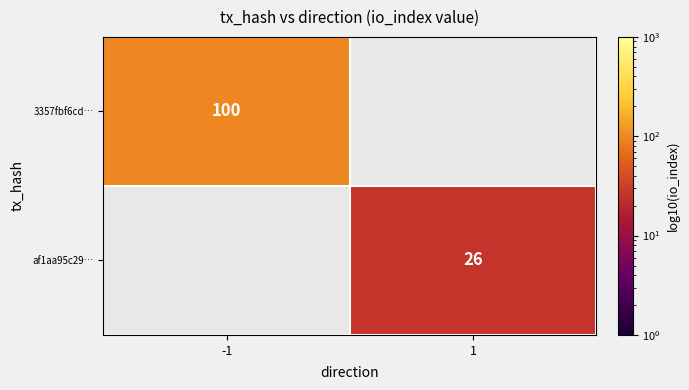

True or false: 3357fbf6cd… has a value of 25.1 at -1.

False